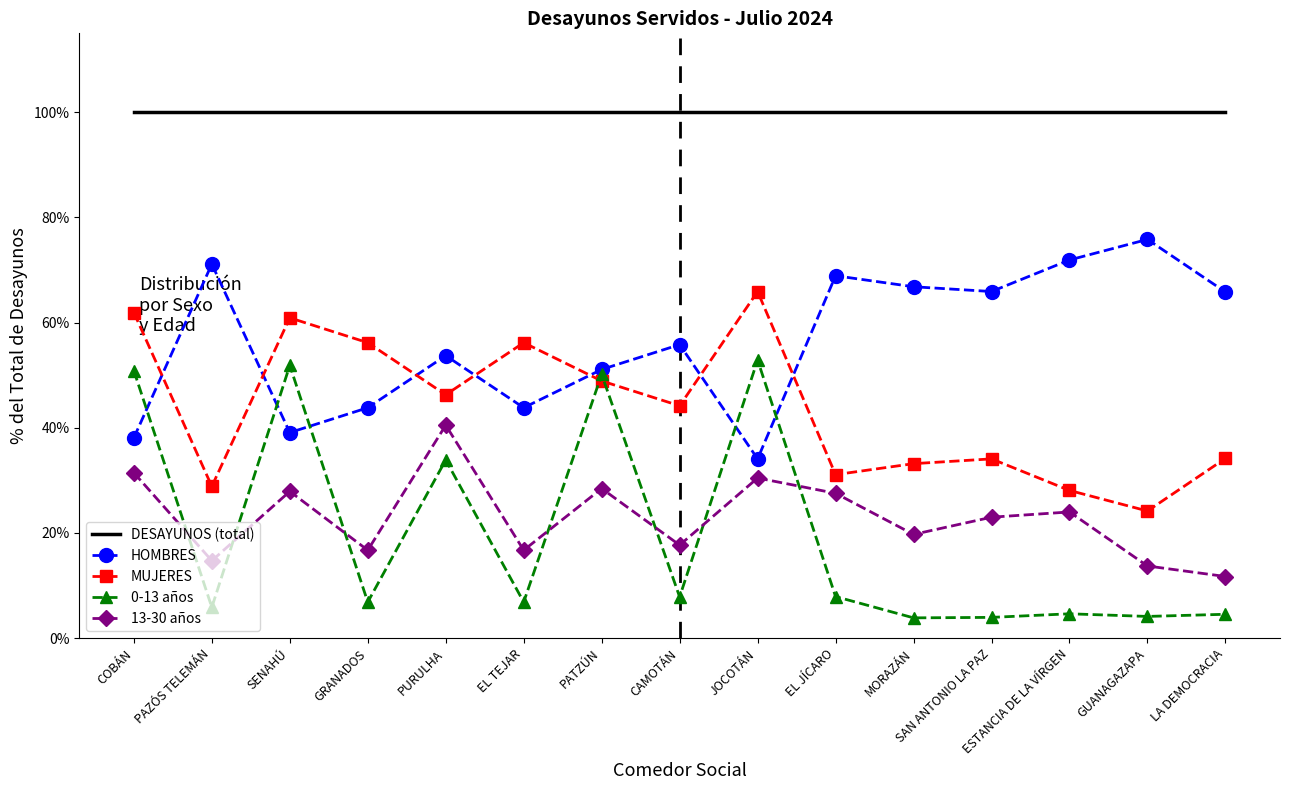

True or false: 13-30 años and HOMBRES cross at least once.

False